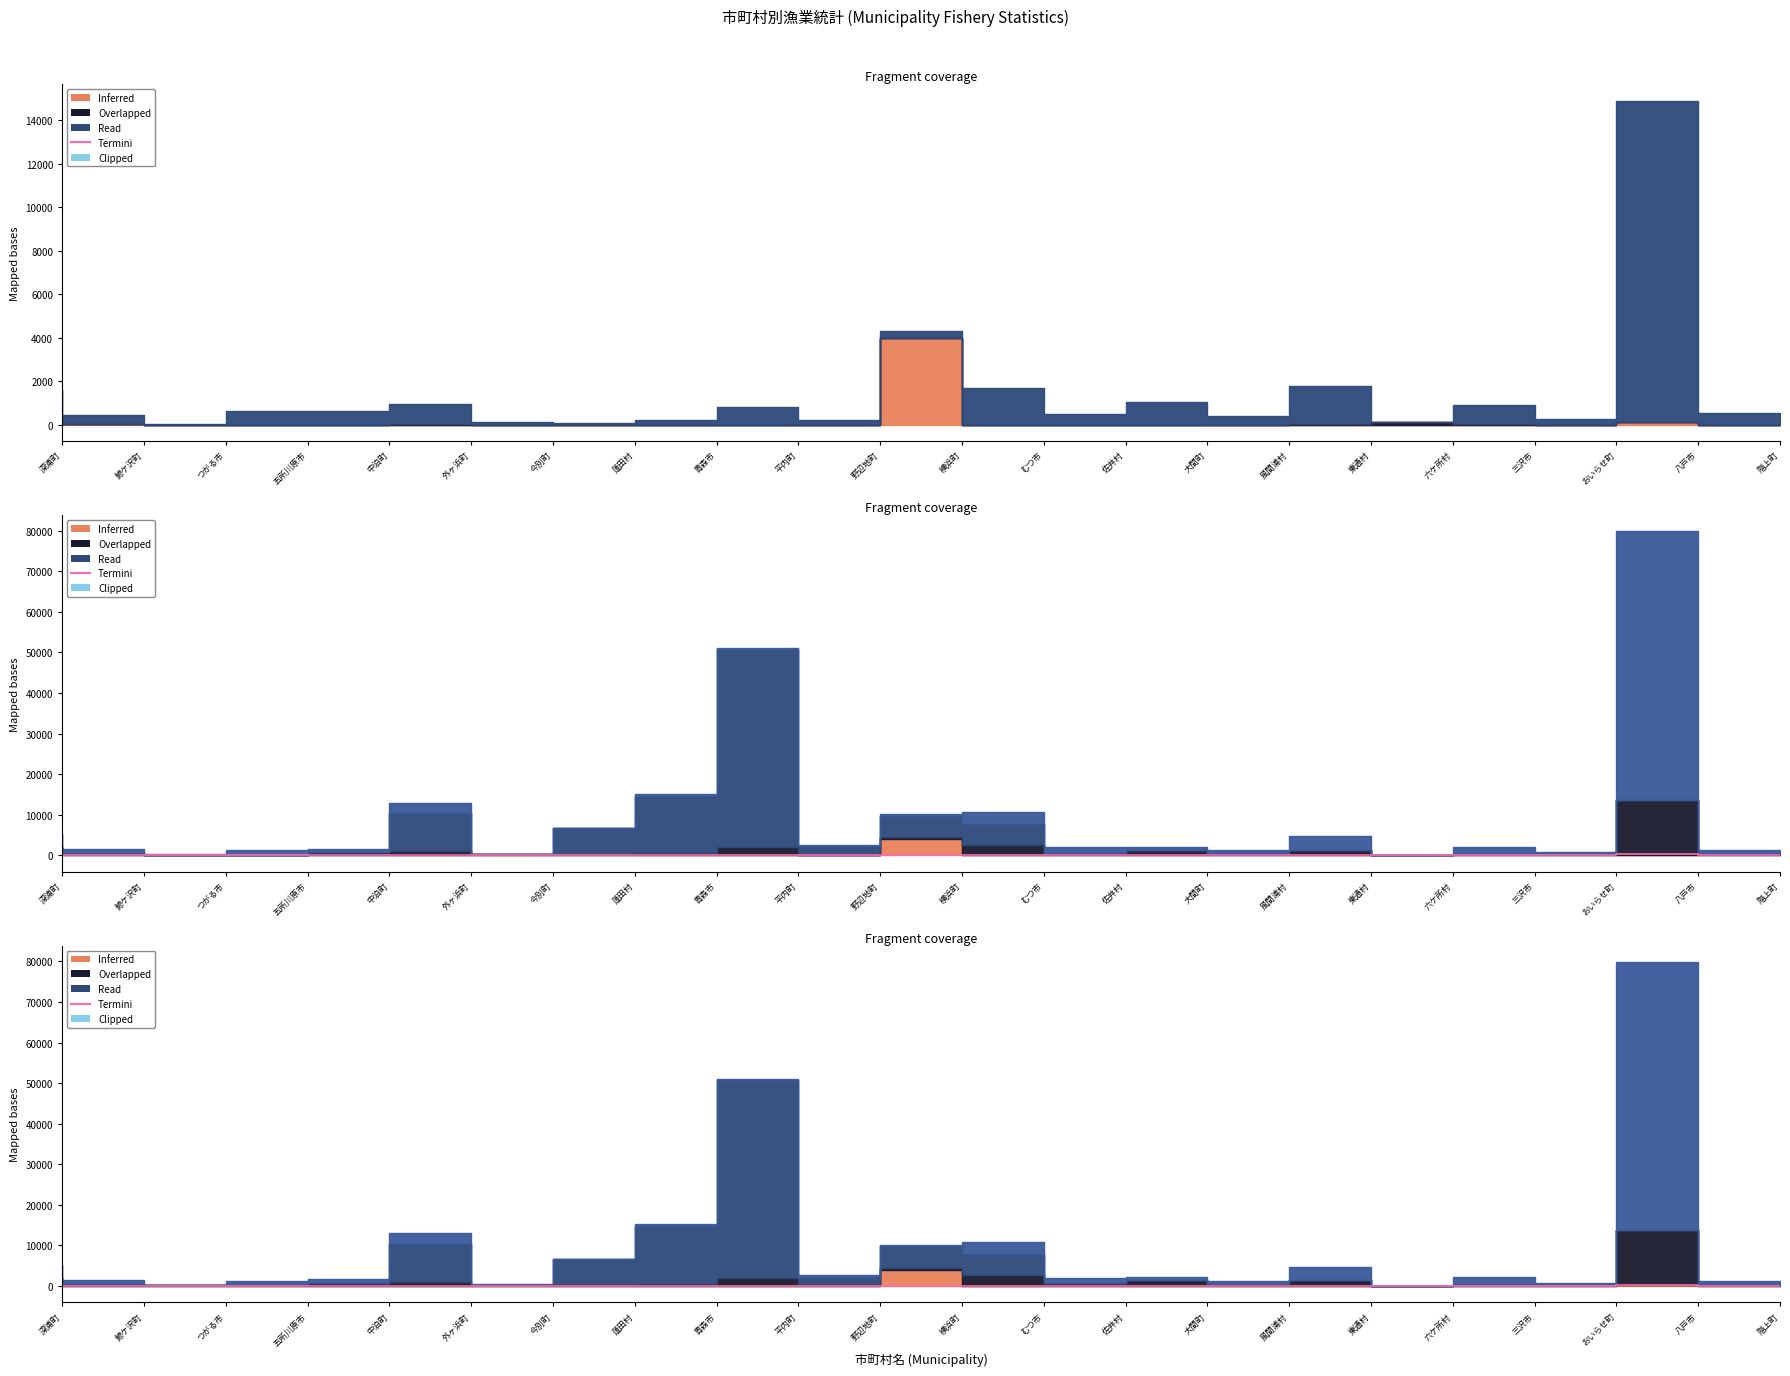

What is the label of the 4th point from the right?

三沢市